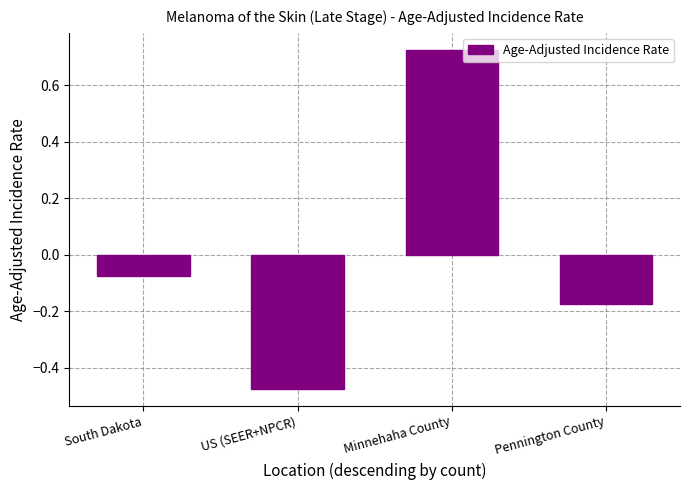

How many values exceed 0?

1